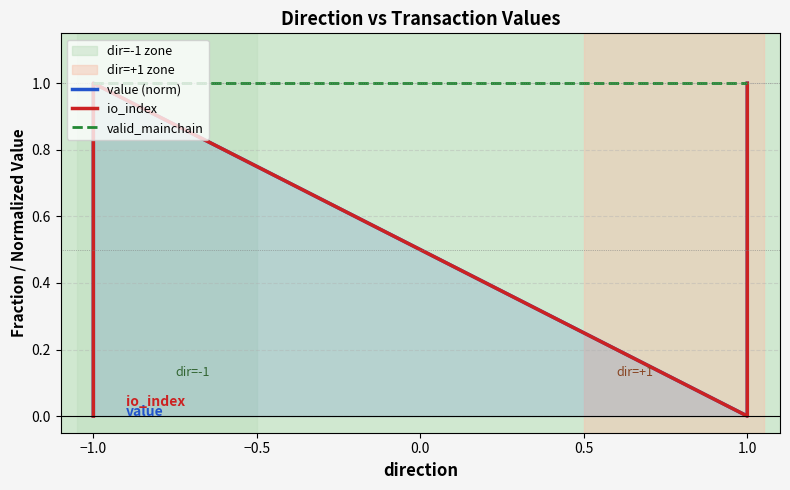

True or false: value (norm) has a value of 1.5 at −1.0.

False